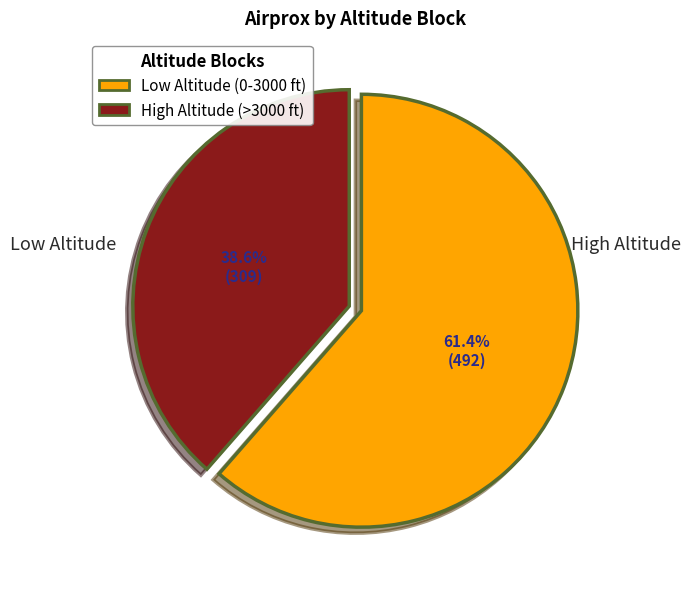

Does any single category account for the majority?

Yes